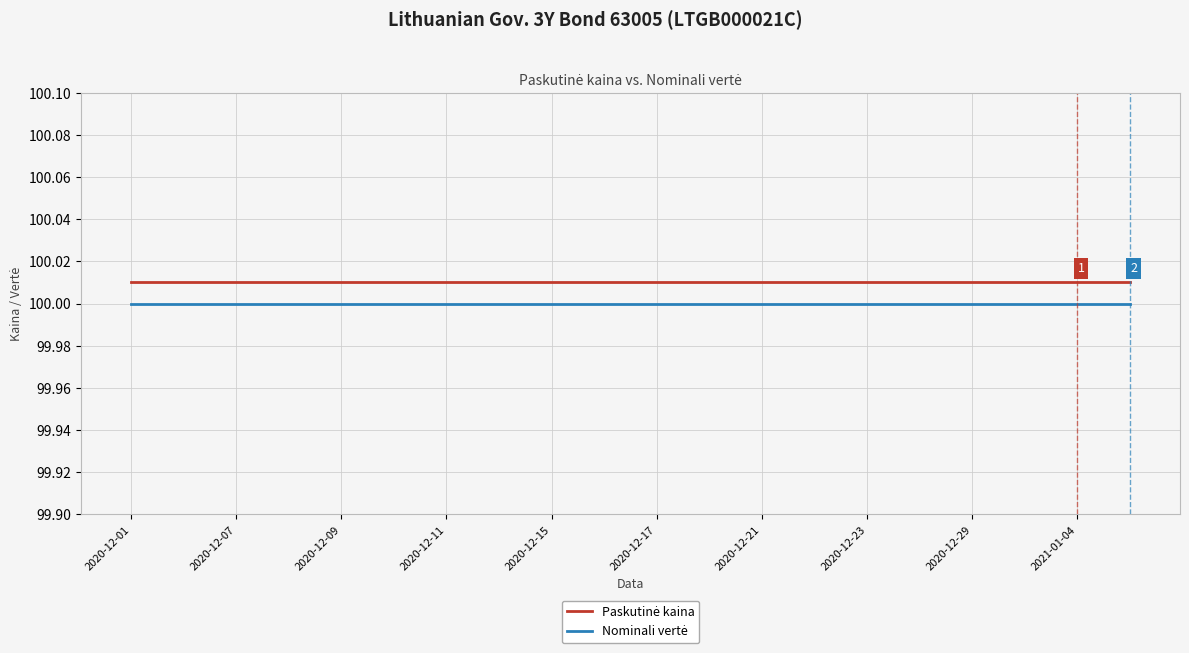

Does the chart have visible grid lines?

Yes